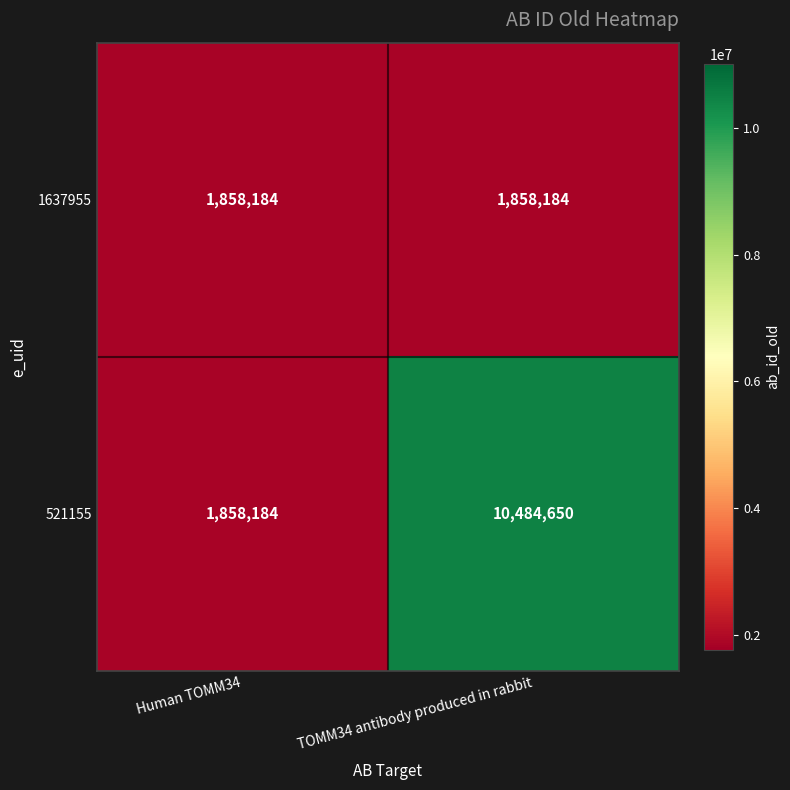

At TOMM34 antibody produced in rabbit, list the series in order from smallest to largest.

1637955, 521155